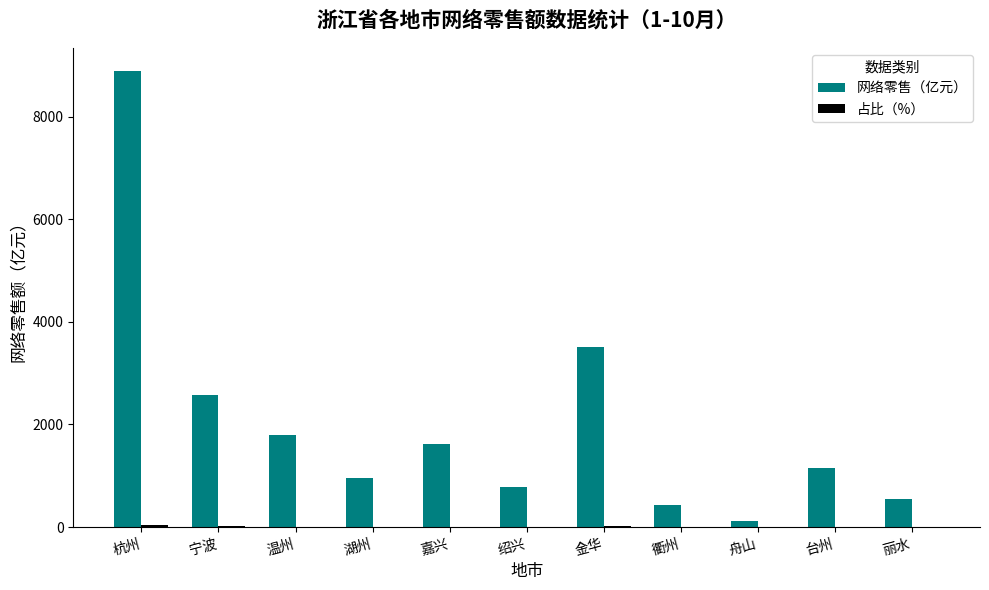

True or false: 网络零售（亿元） has a value of 854.7 at 温州.

False